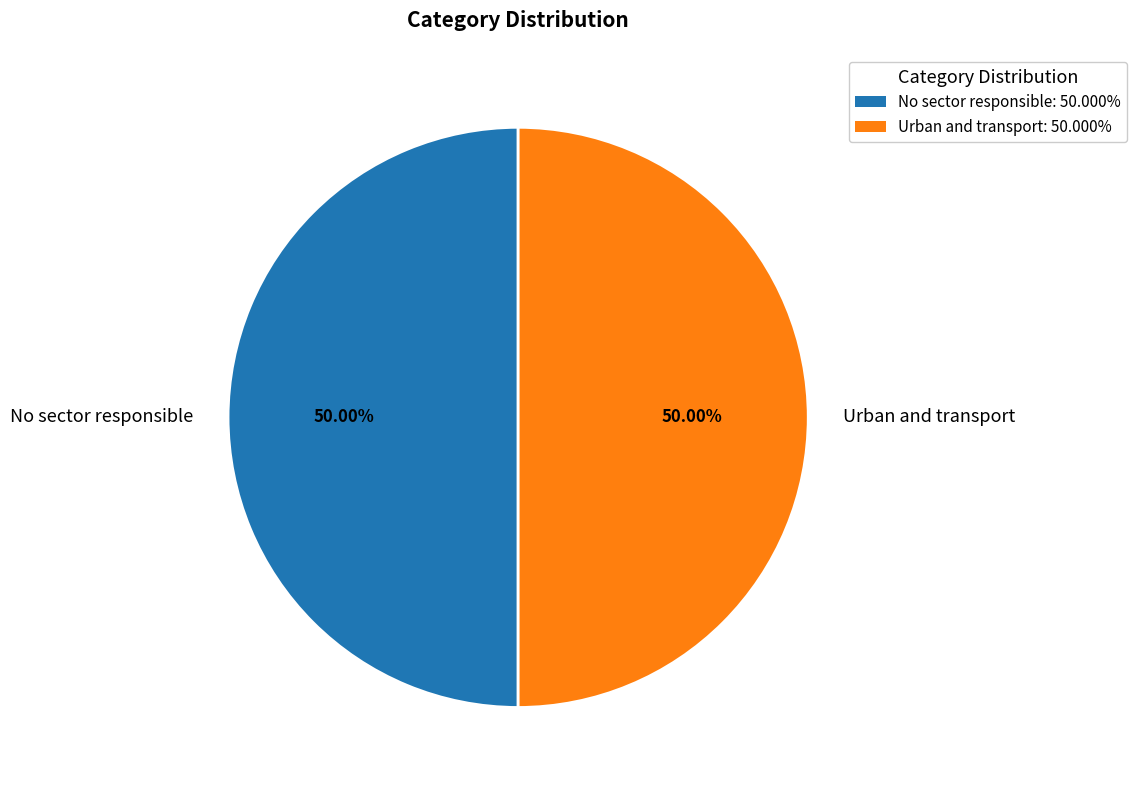

What is the total percentage of No sector responsible and Urban and transport?

100.0%